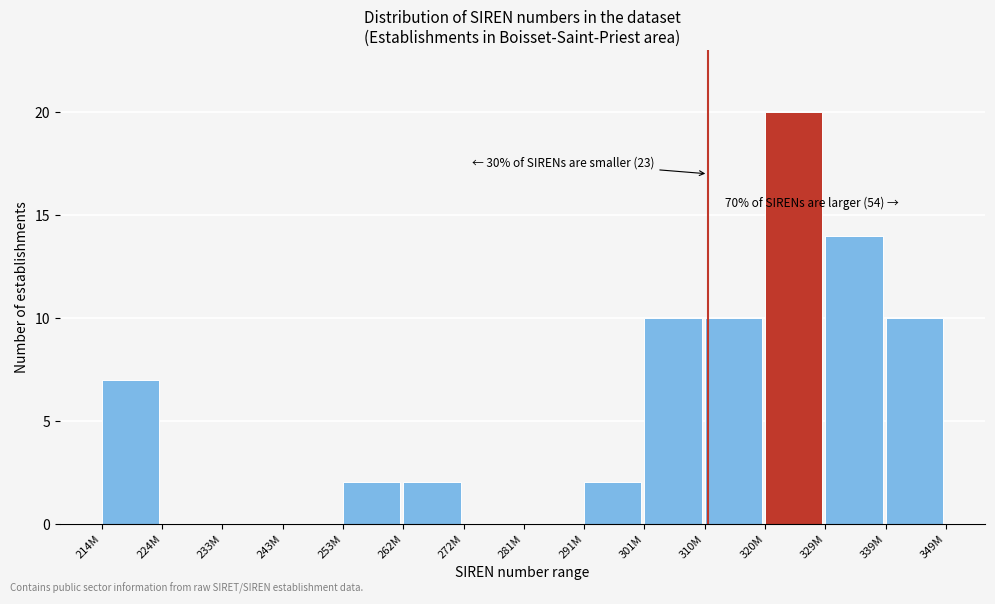

Reading right to left, list all the values displayed in this chart.

339M=10	329M=14	320M=20	310M=10	301M=10	291M=2	281M=0	272M=0	262M=2	253M=2	243M=0	233M=0	224M=0	214M=7